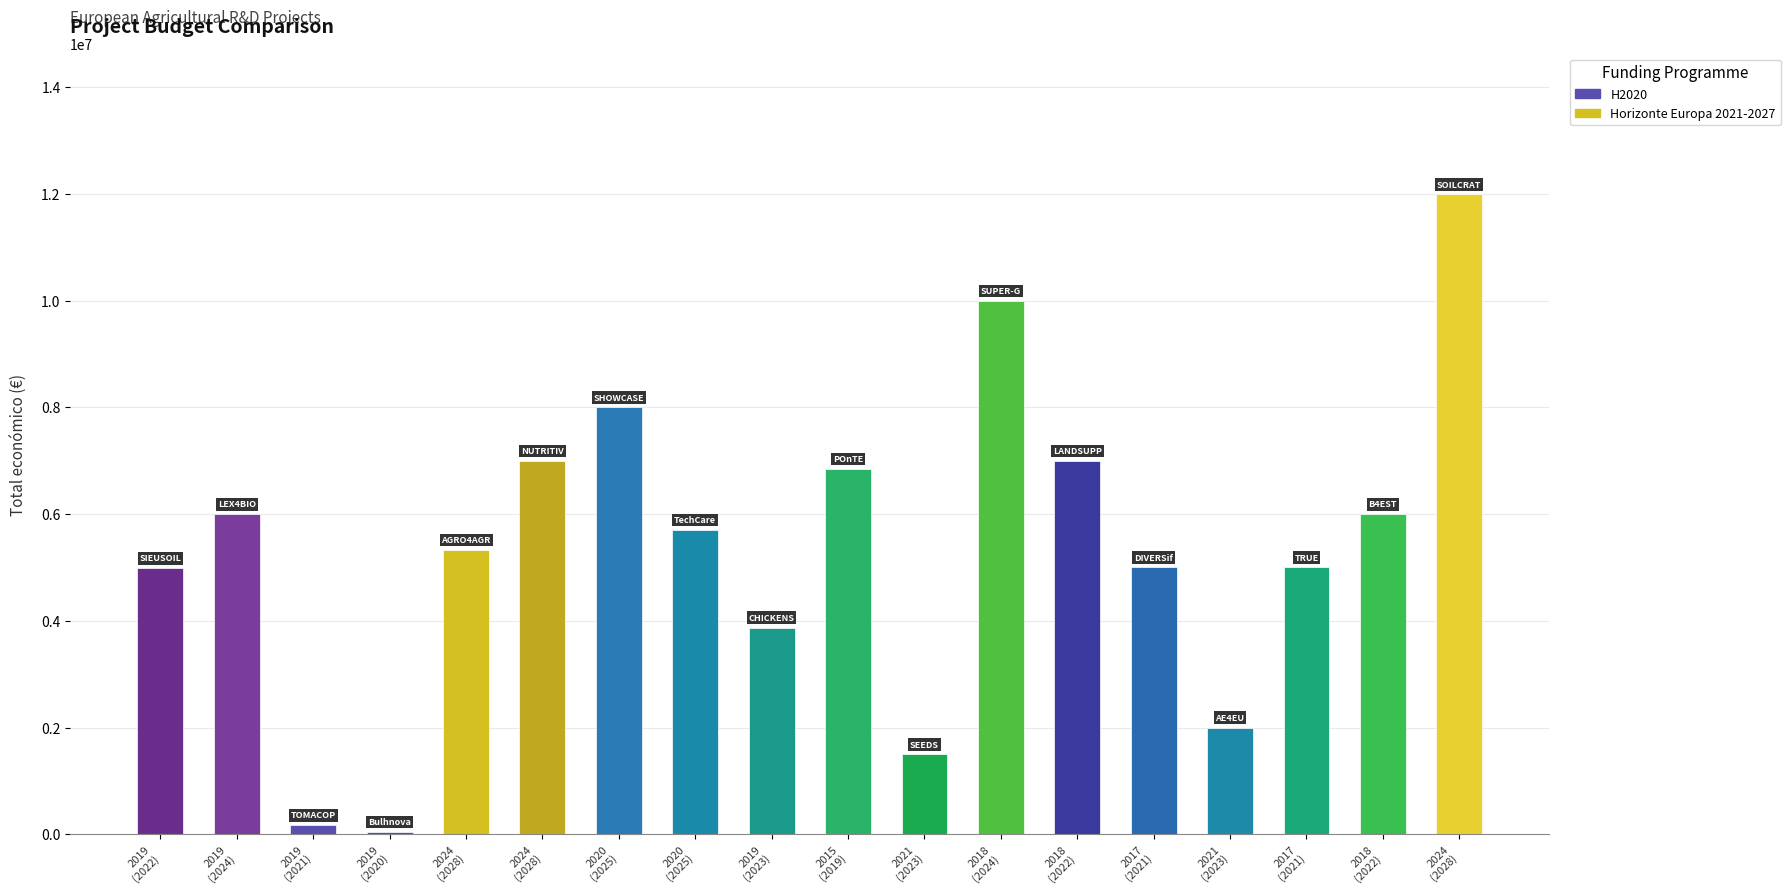

What is the label of the 10th bar from the left?

2015 (2019)